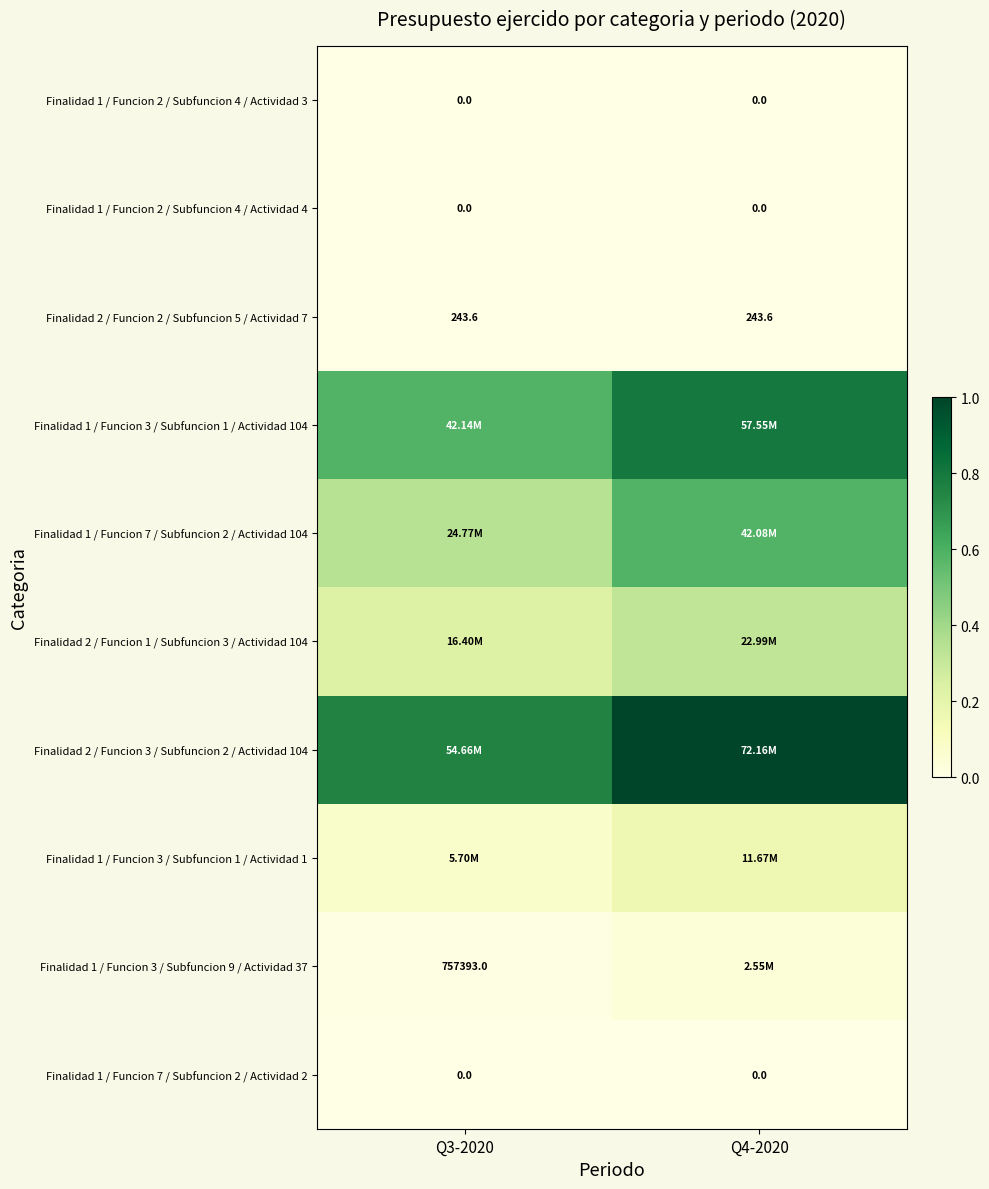

Which series has the largest total across all categories?

Finalidad 2 / Funcion 3 / Subfuncion 2 / Actividad 104